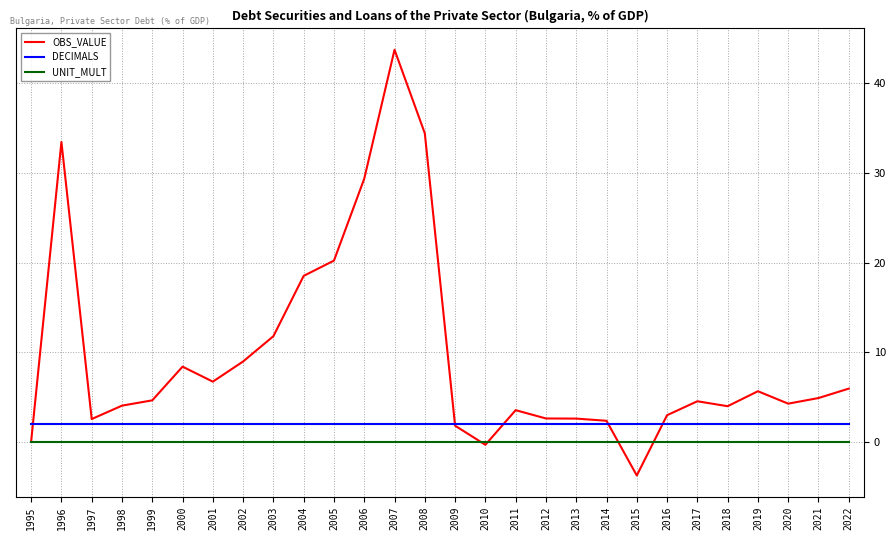

At which category does the chart reach its peak across all series?

2007